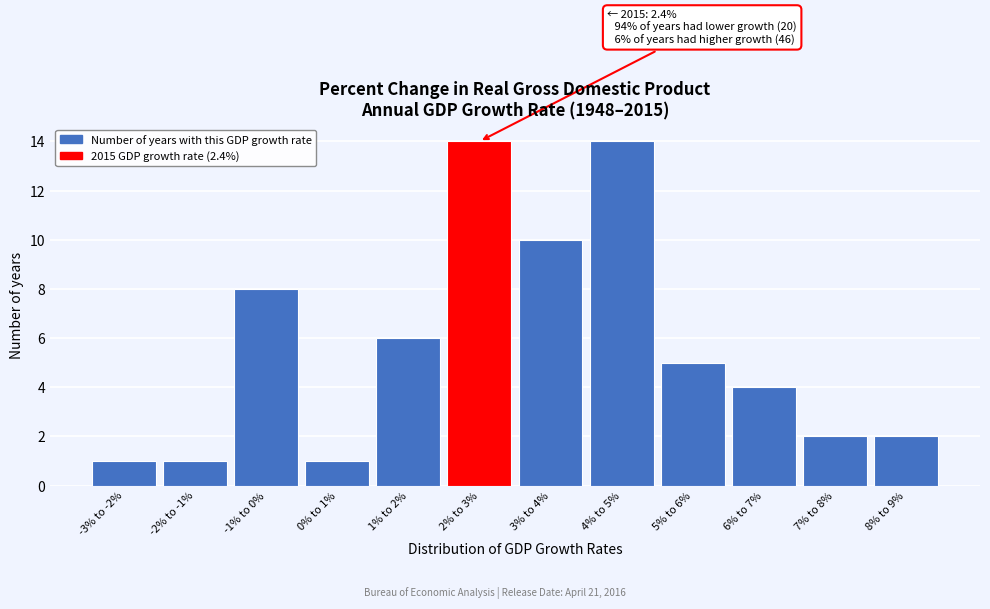

Reading left to right, what are all the values shown in this chart?

-3% to -2%=1	-2% to -1%=1	-1% to 0%=8	0% to 1%=1	1% to 2%=6	2% to 3%=14	3% to 4%=10	4% to 5%=14	5% to 6%=5	6% to 7%=4	7% to 8%=2	8% to 9%=2